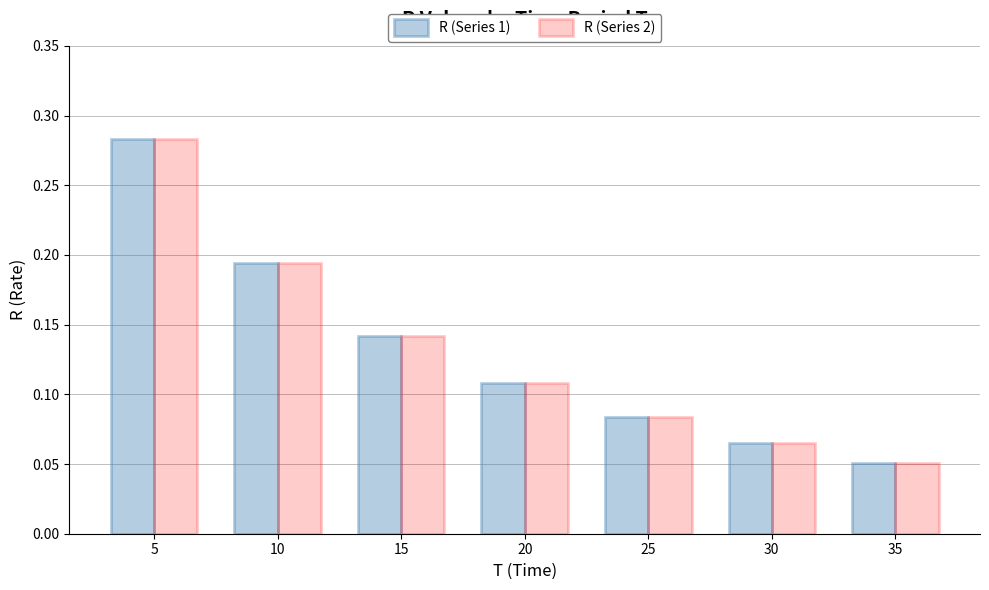

What are all the series names shown in the legend?

R (Series 1), R (Series 2)